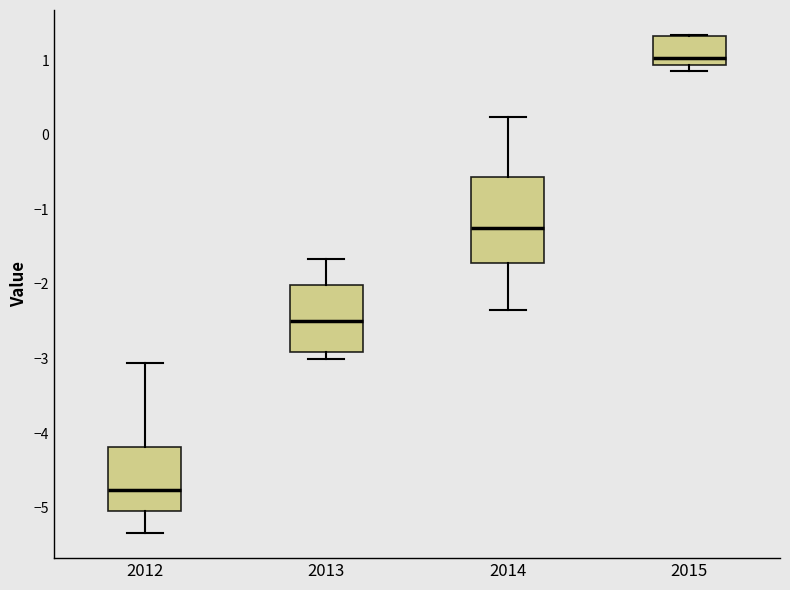

Which box has the lowest median line?

2012